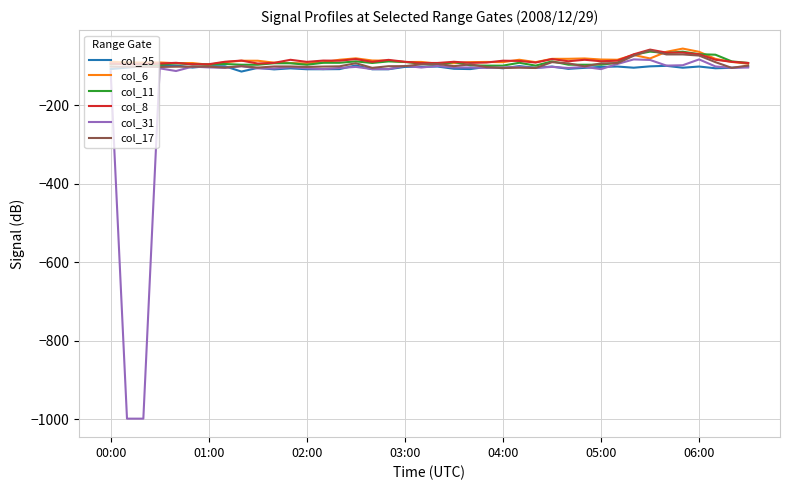

How many values in the col_8 series exceed -88?

19